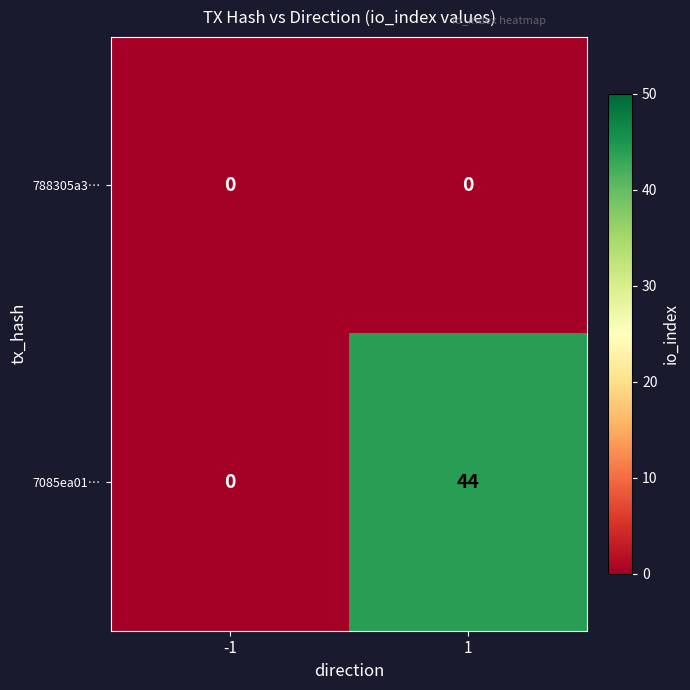

Rank the series at 1 from lowest to highest value.

788305a3…, 7085ea01…